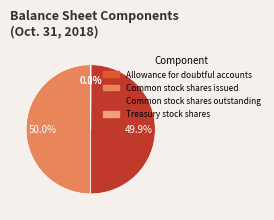

What percentage is NOT represented by Common stock shares issued?

50.0%